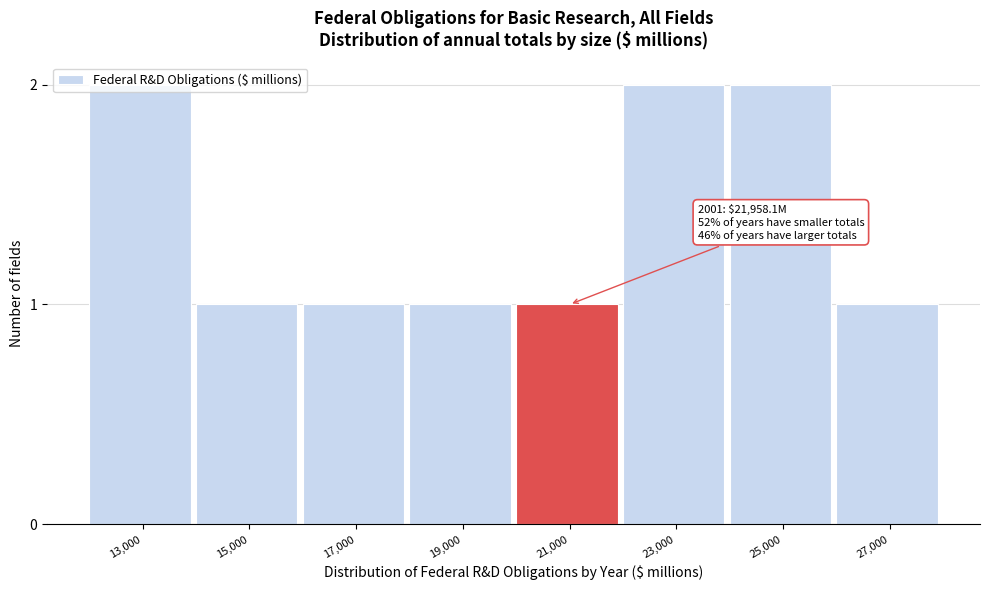

The value at 23,000 is 2. True or false?

True